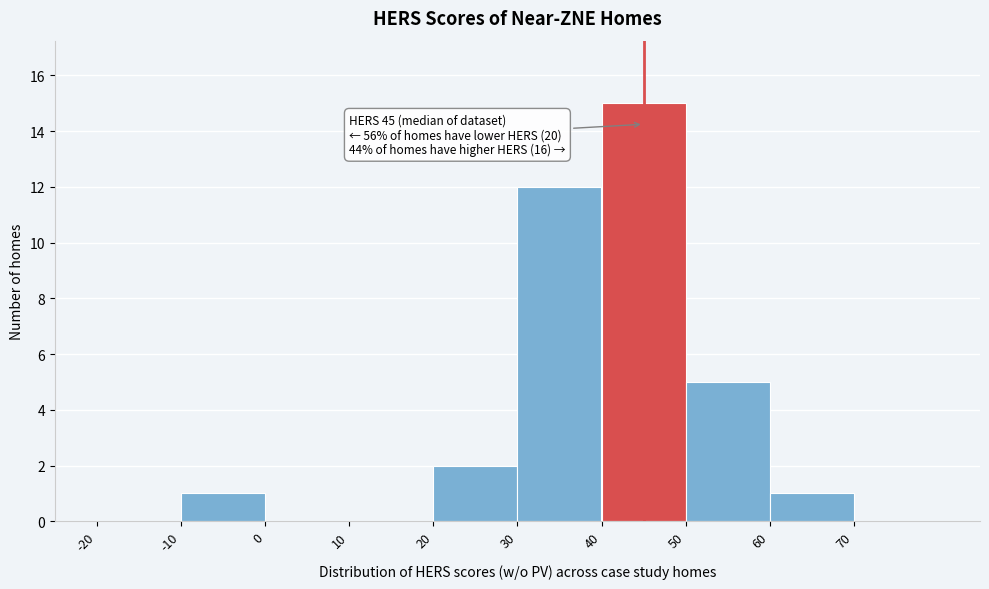

Which range on the x-axis has the tallest bar?

40 to 50